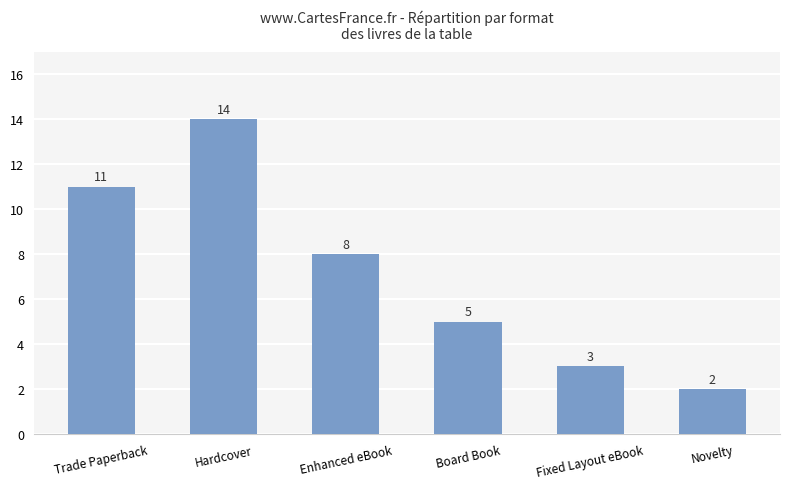

What is the change in value from Board Book to Novelty?

-3